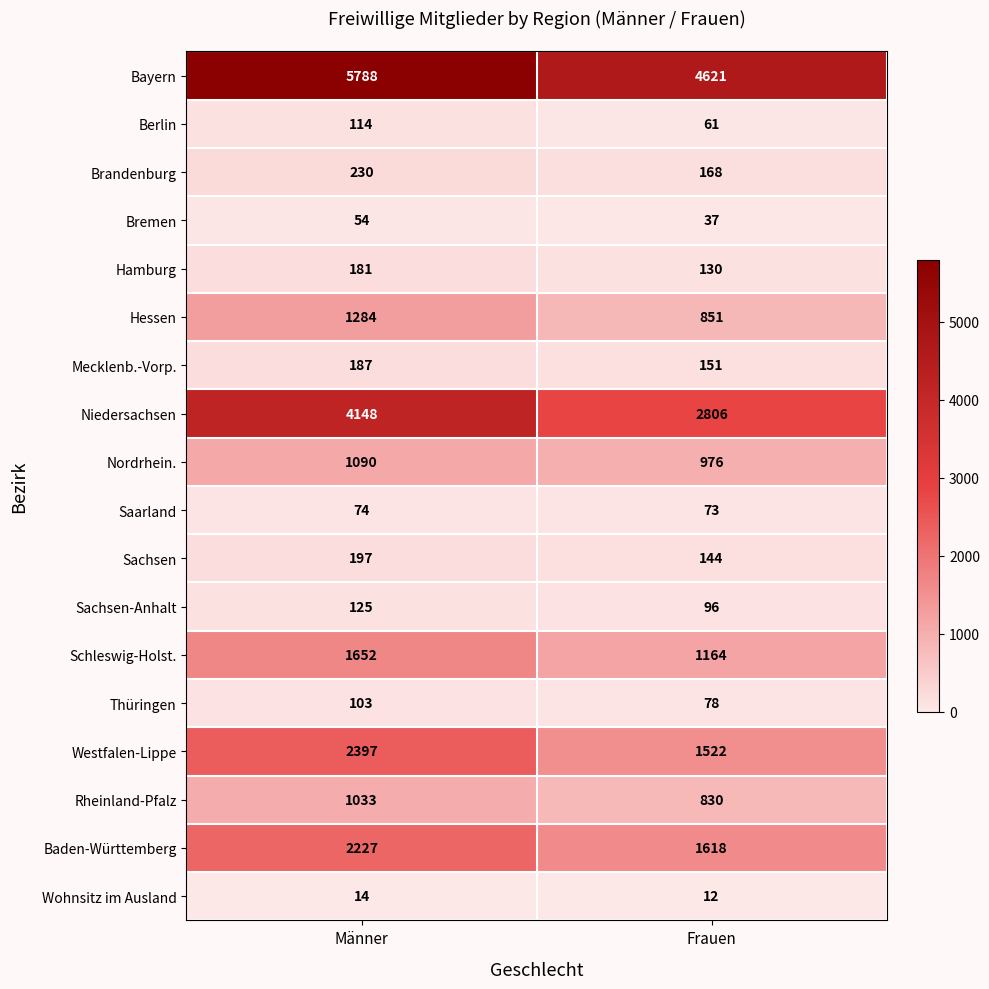

Which series has the largest total across all categories?

Bayern